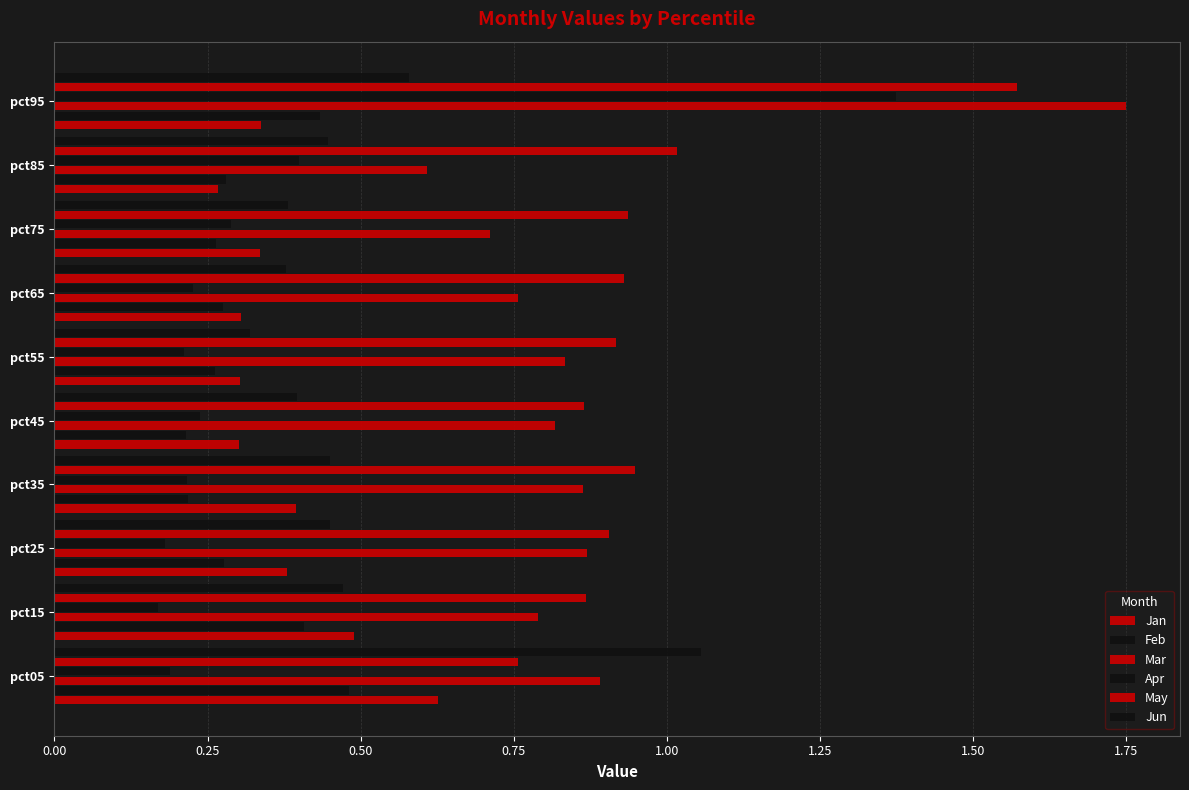

What is the lowest value of the Jan series?

0.3